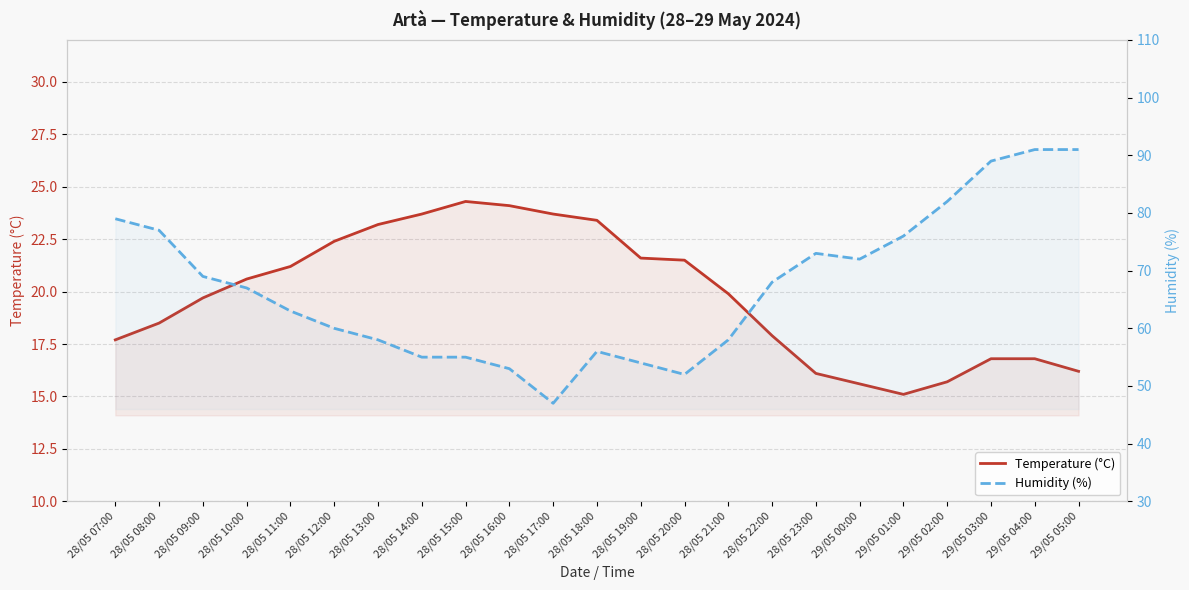

Which series has the widest spread of values?

Humidity (%)